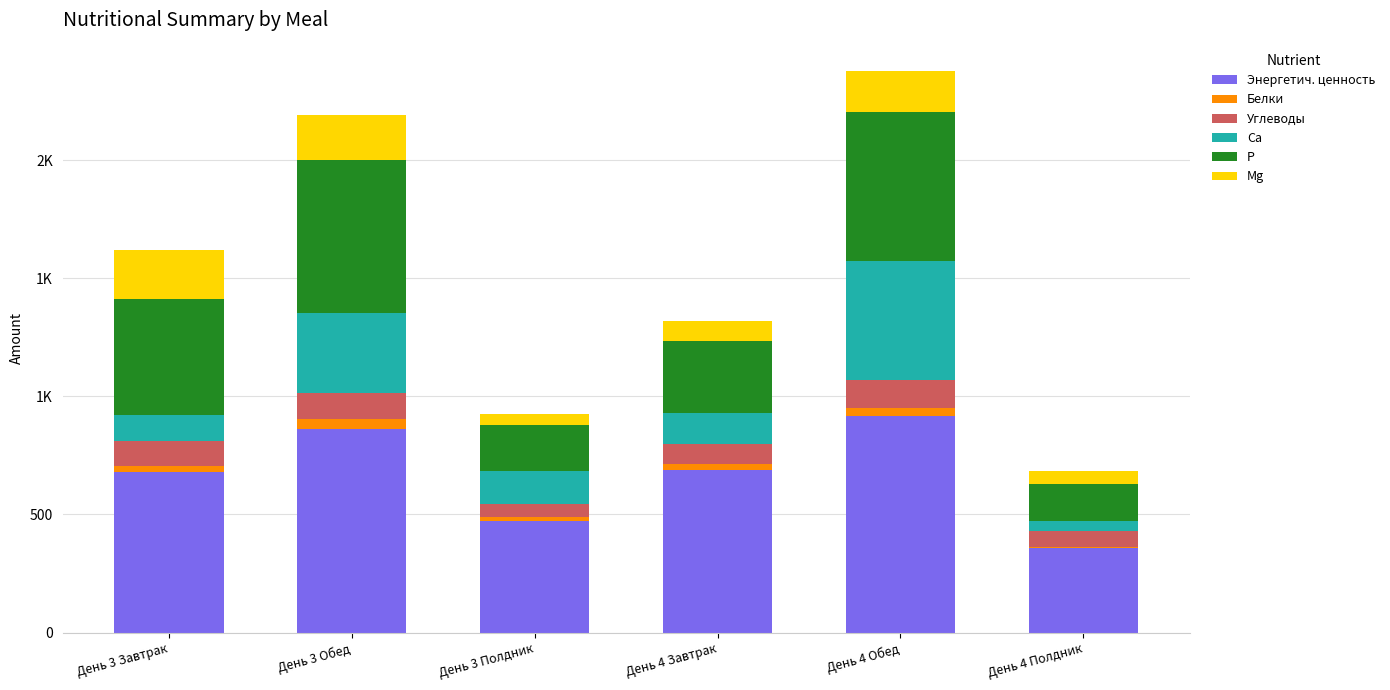

List the series in order of their peak value, highest first.

Энергетич. ценность, P, Ca, Mg, Углеводы, Белки